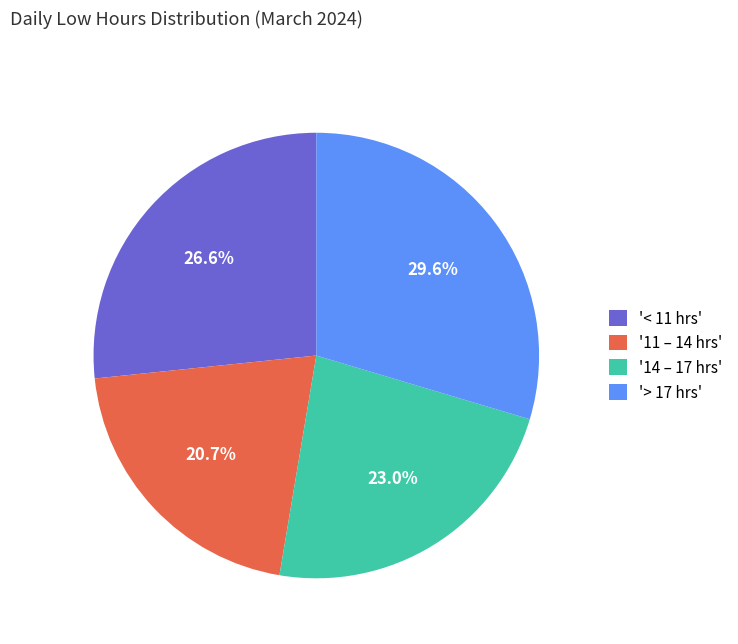

Does any single category account for the majority?

No